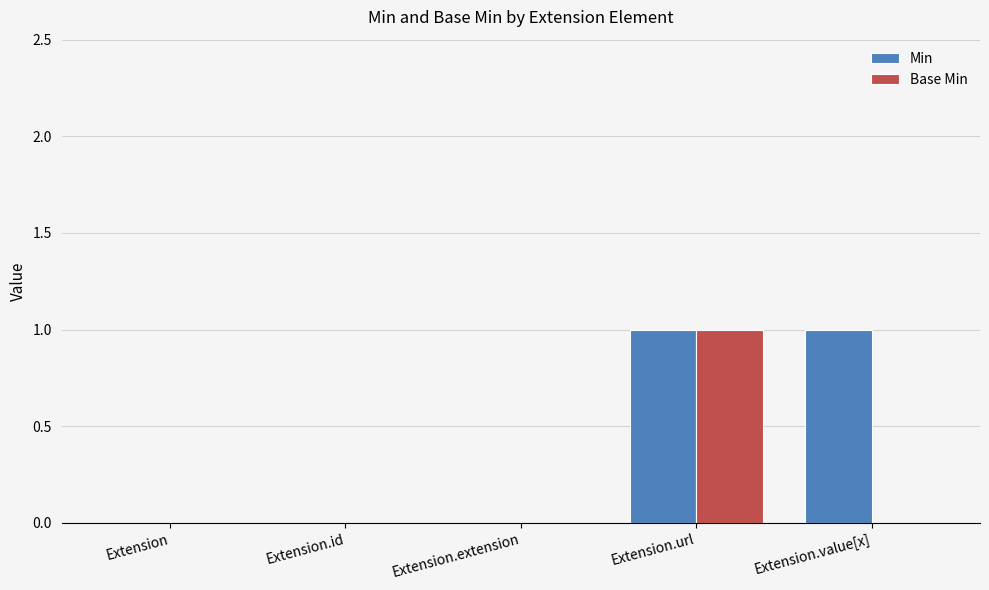

Are the bars horizontal?

No